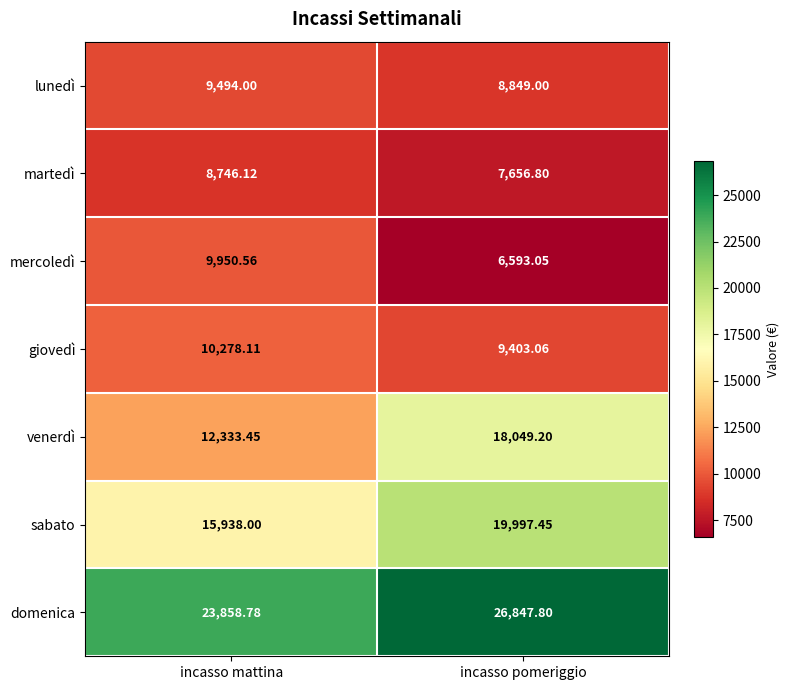

At which label does mercoledì reach its peak?

incasso mattina